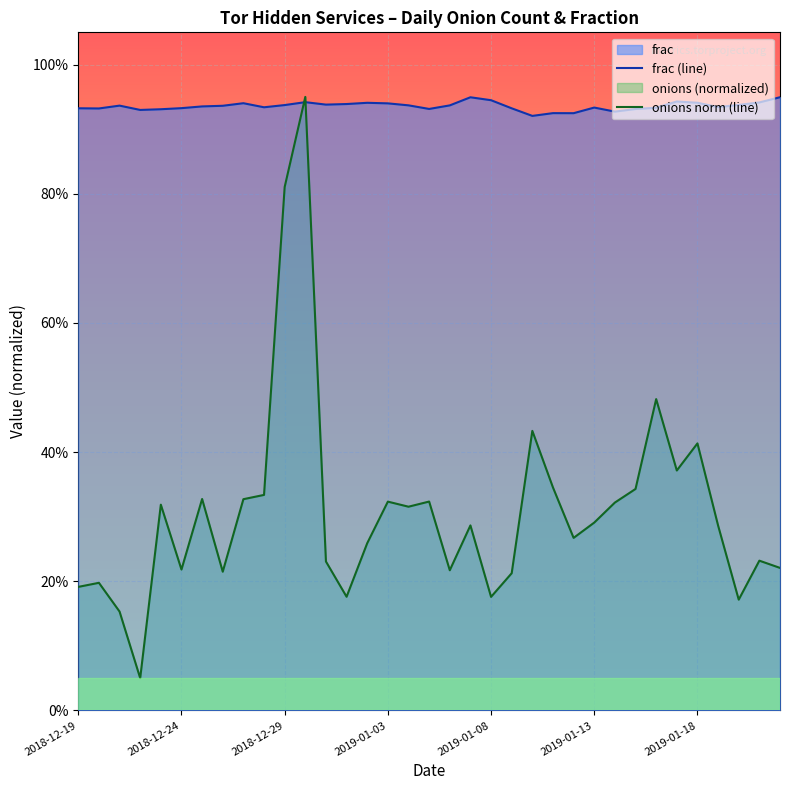

What is the sum of the frac (line) values at 30 and 7?

1.9